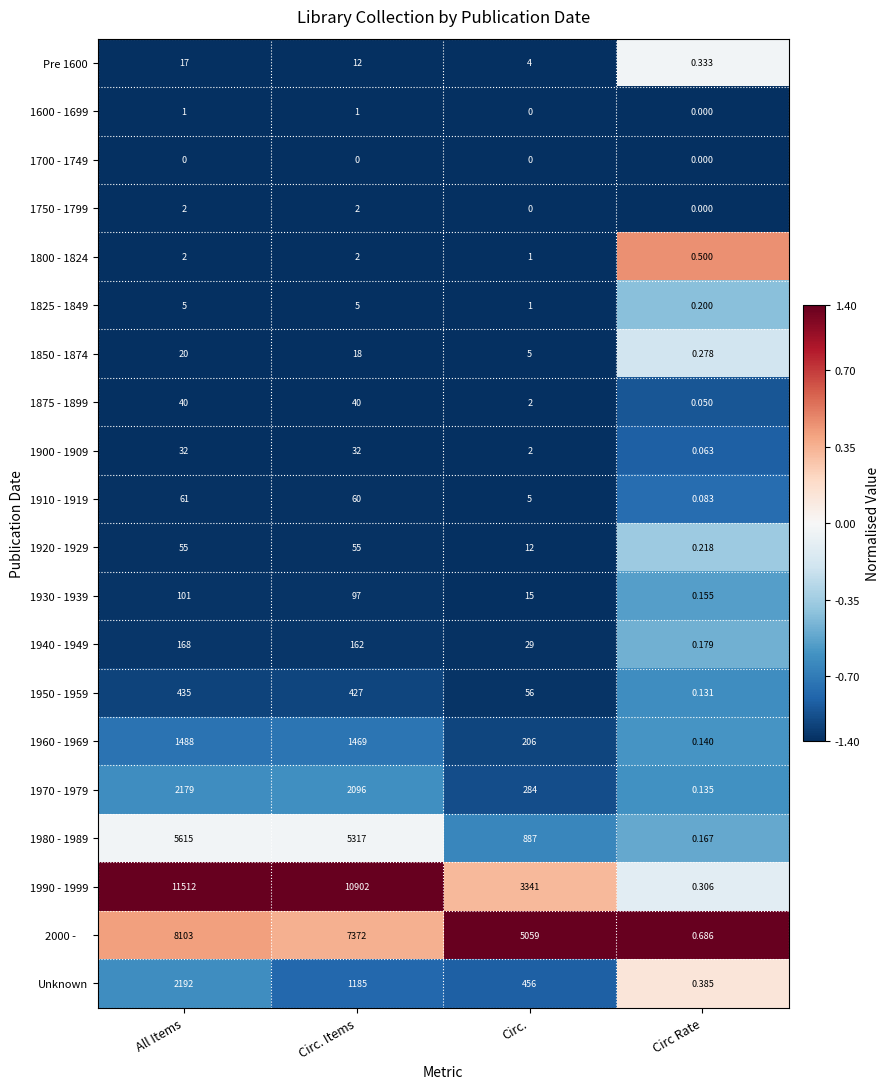

At which category is the sum across all series the highest?

All Items